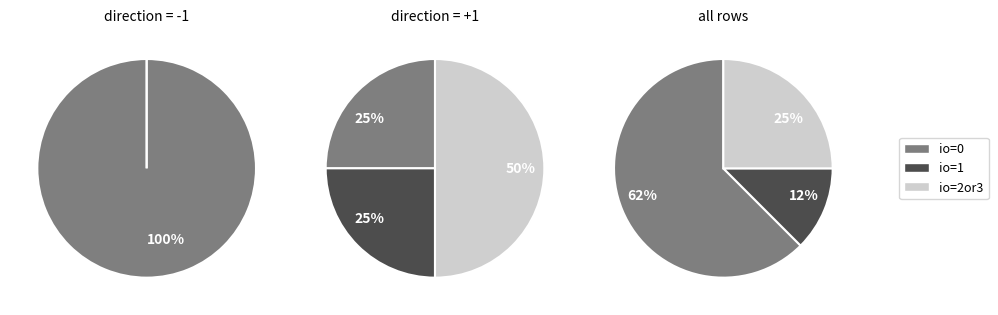

The Regular slice represents 1% of the pie. True or false?

False